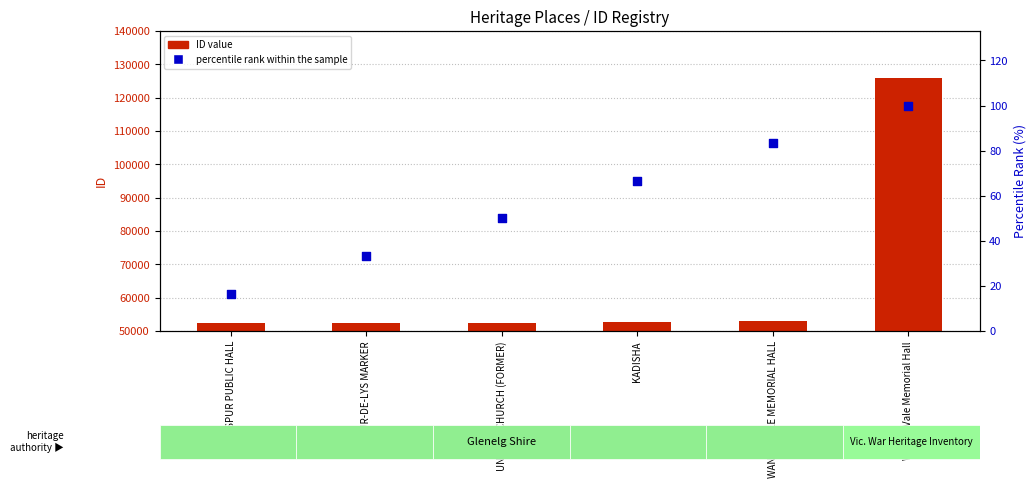

What are all the series names shown in the legend?

ID value, percentile rank within the sample